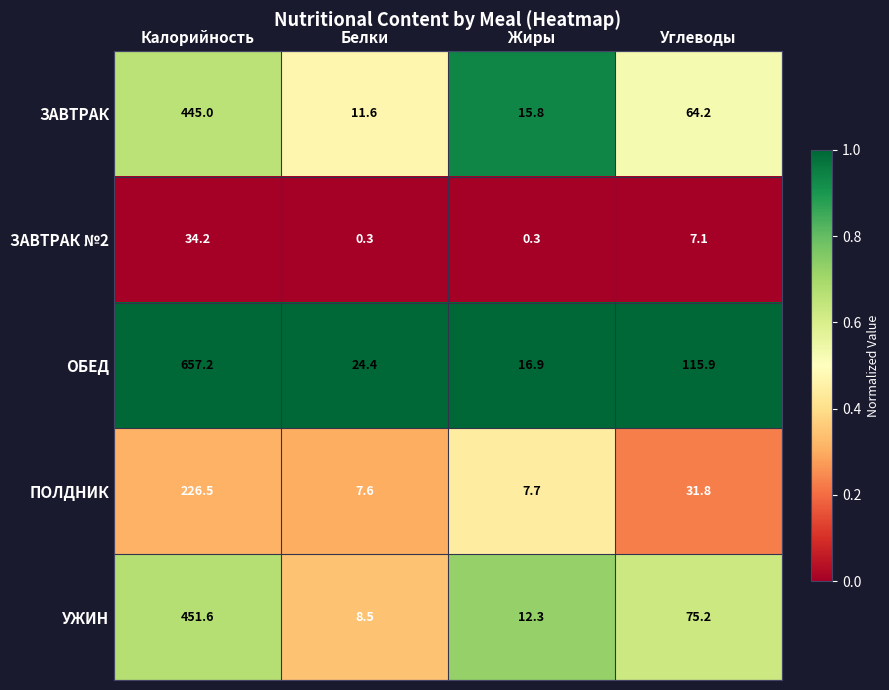

What is the spread (max minus min) of values at Белки?

24.1